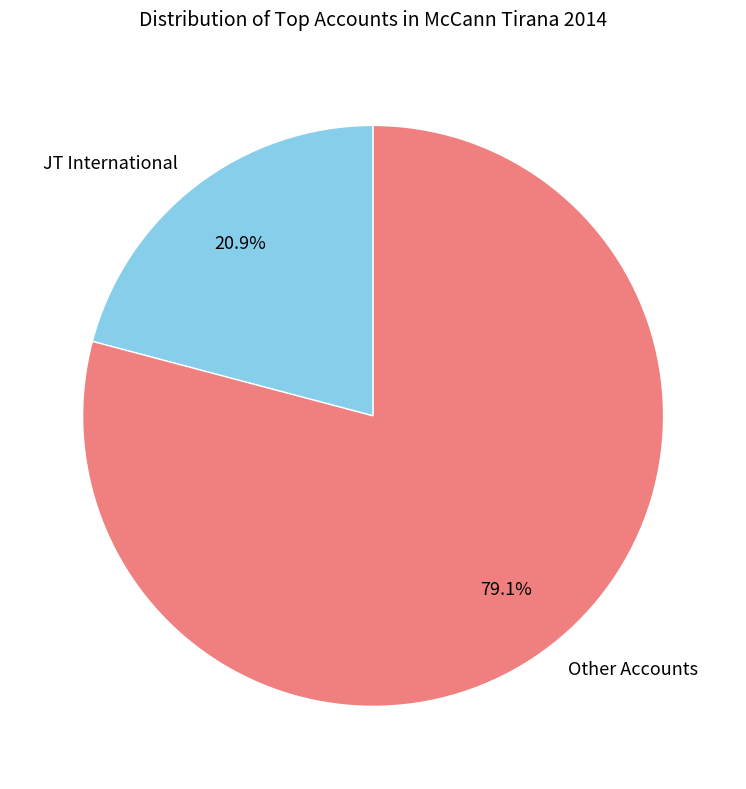

What is the ratio of the value at JT International to the value at Other Accounts?

0.3